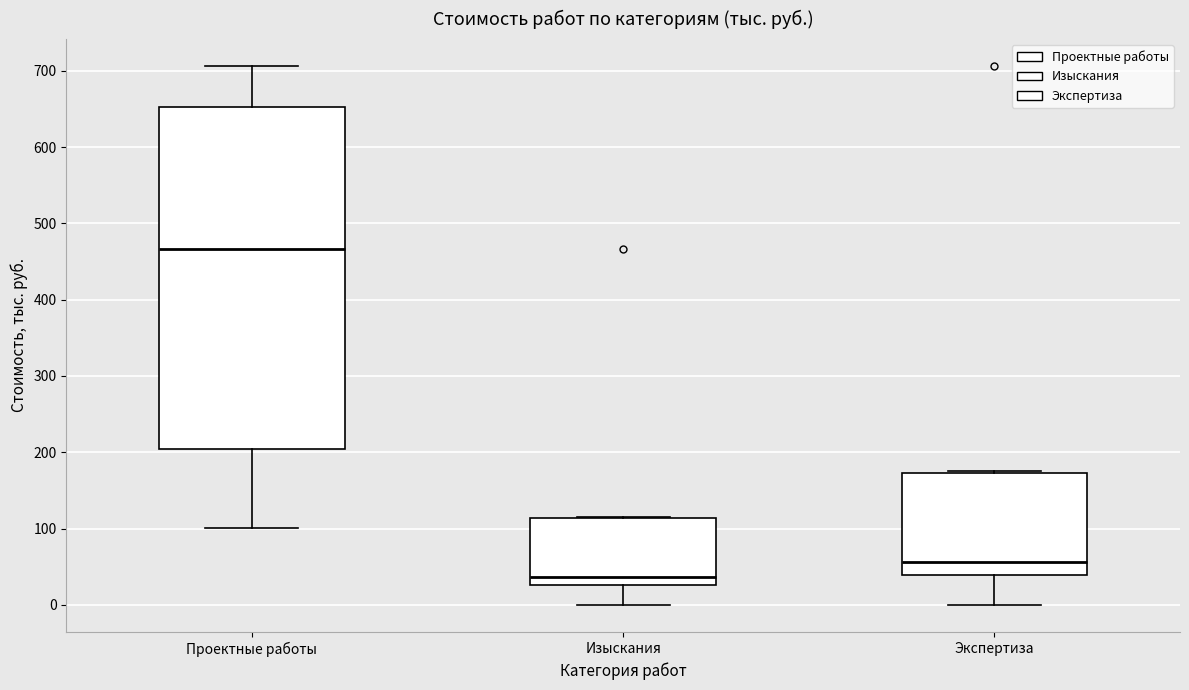

Reading left to right, transcribe this box plot: for each box, give where its median line is, the range the box spans, and where its two whiskers end, as read against the y-axis. The values are not printed on the chart, so give them approximately, as read against the axis.

Проектные работы: median 470, box 200 to 650, whiskers 100 to 710
Изыскания: median 40, box 30 to 110, whiskers 0 to 120
Экспертиза: median 60, box 40 to 170, whiskers 0 to 180